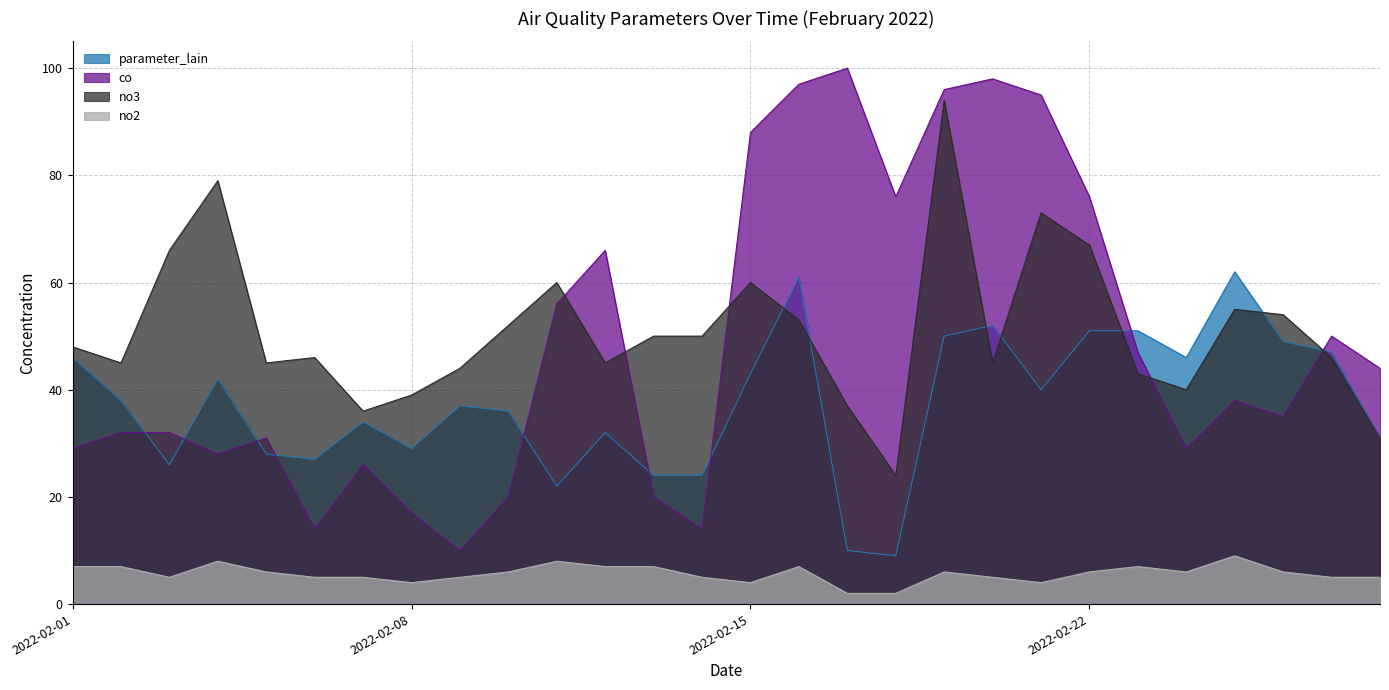

Rank the series by their maximum value, from highest to lowest.

co, no3, parameter_lain, no2